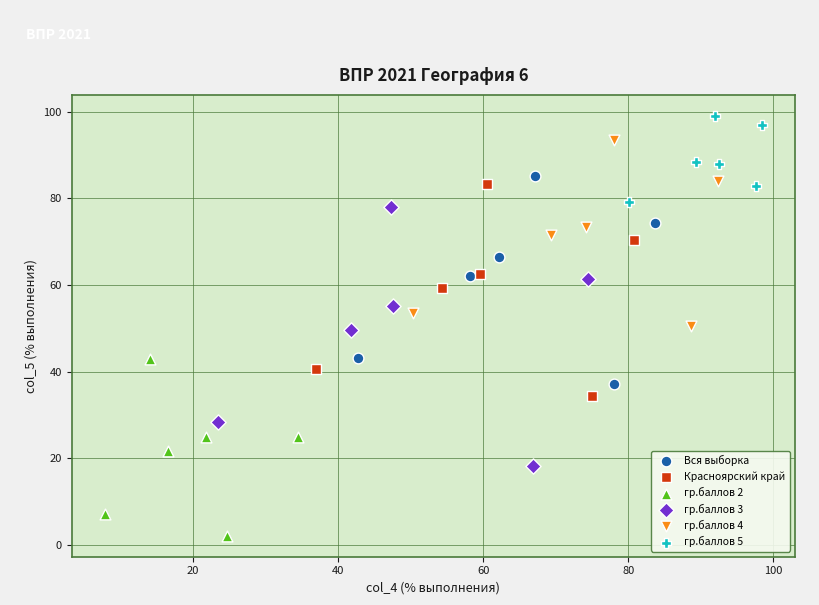

What are all the series names shown in the legend?

Вся выборка, Красноярский край, гр.баллов 2, гр.баллов 3, гр.баллов 4, гр.баллов 5